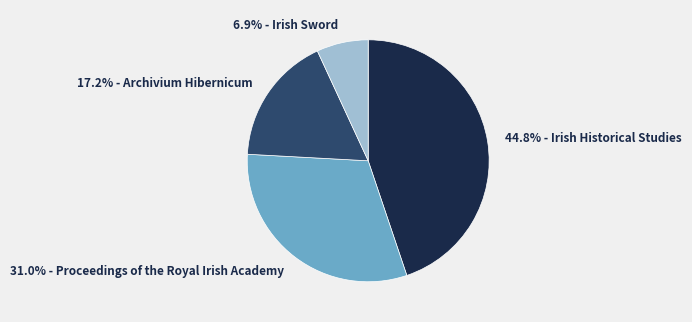

Does any single category account for the majority?

No